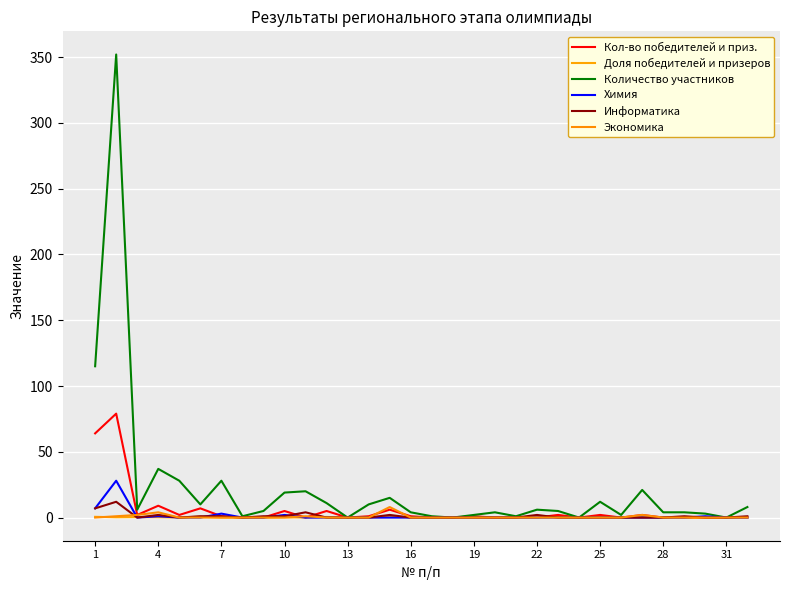

Does the chart display data point markers on the line(s)?

No